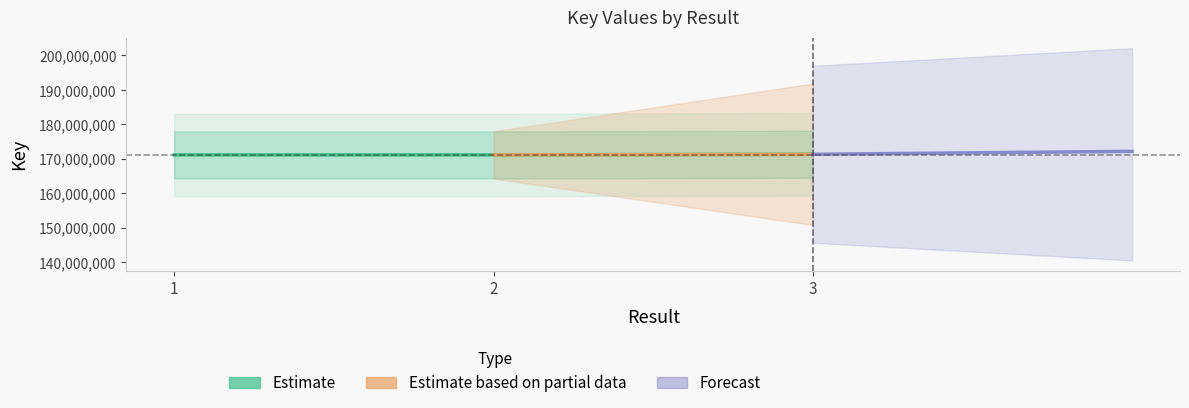

Which category has the highest value across all series?

3